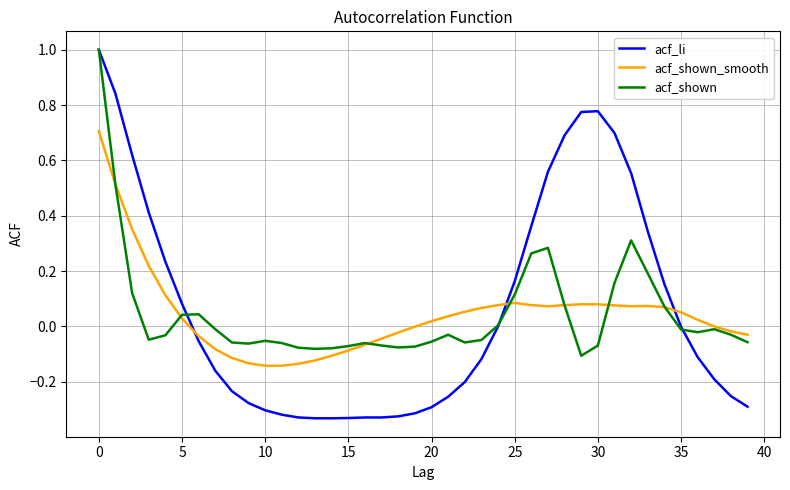

Which series has the largest range (max minus min)?

acf_li